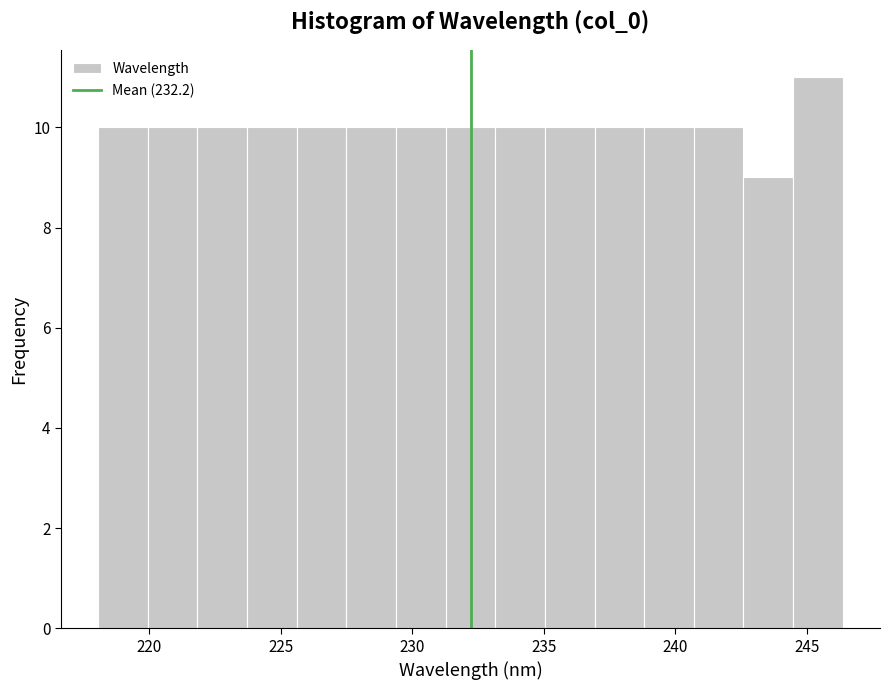

Read against the x-axis, roughly where is the centre of the tallest bar?

245.5